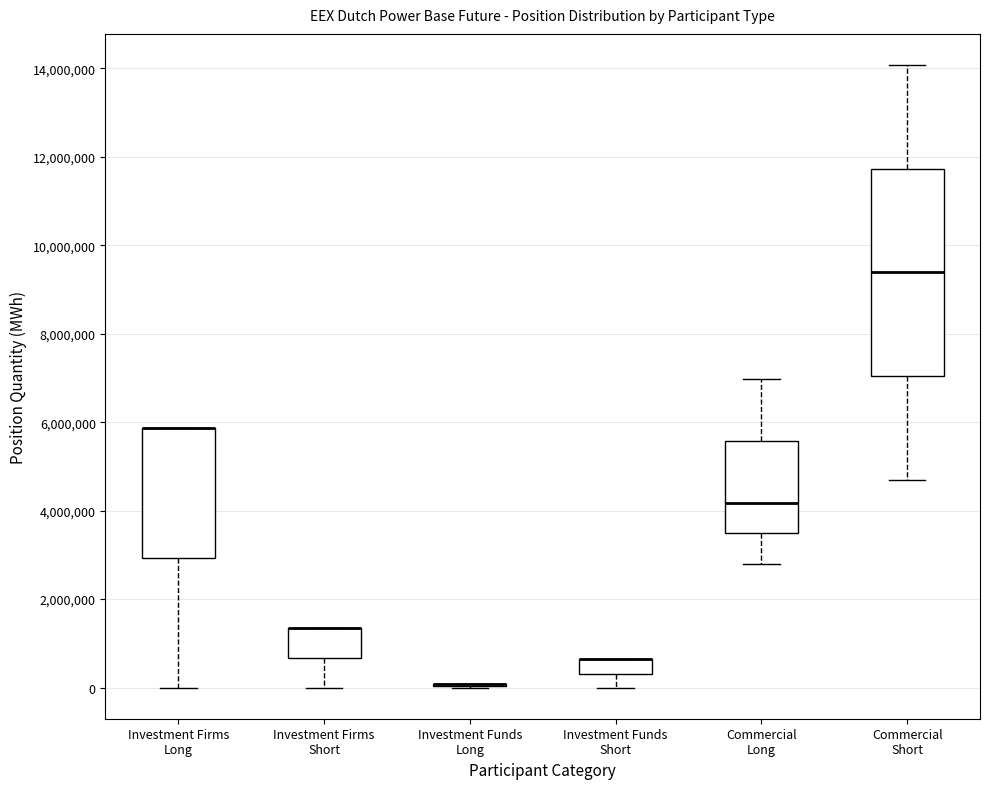

Reading left to right, read every box against the y-axis: the position of its median line, the range the box covers, and the ends of its whiskers. The values are not printed on the chart, so give them approximately, as read against the axis.

Investment Firms Long: median 5800000 (drawn on the box's upper edge), box 3000000 to 5800000, whiskers 0 to 5800000
Investment Firms Short: median 1400000 (drawn on the box's upper edge), box 600000 to 1400000, whiskers 0 to 1400000
Investment Funds Long: box collapsed to a line at 0, whiskers 0 to 0
Investment Funds Short: median 600000 (drawn on the box's upper edge), box 400000 to 600000, whiskers 0 to 600000
Commercial Long: median 4200000, box 3400000 to 5600000, whiskers 2800000 to 7000000
Commercial Short: median 9400000, box 7000000 to 11800000, whiskers 4600000 to 14000000